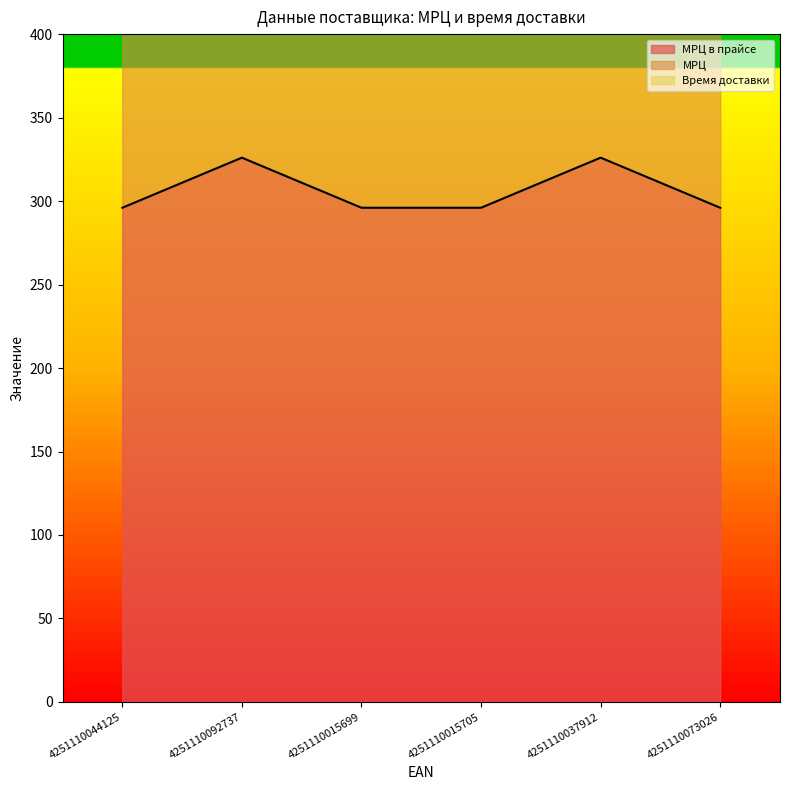

At 4251110037912, list the series in order from largest to smallest.

МРЦ, МРЦ в прайсе